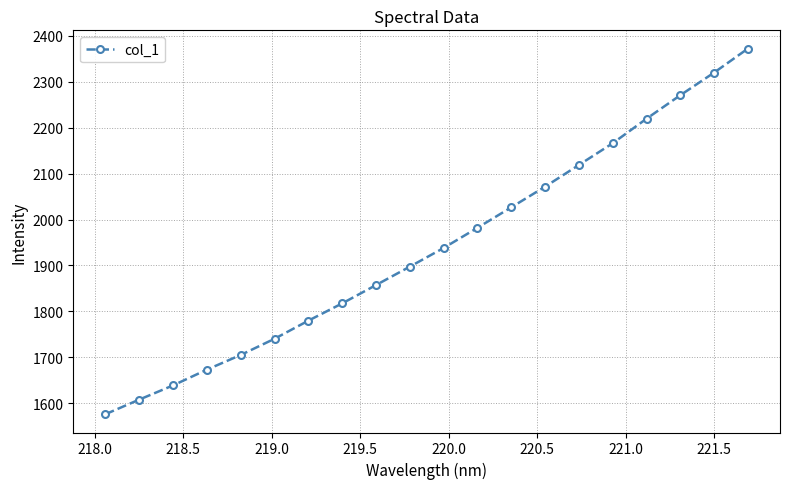

What is the difference between the maximum and minimum values?

796.5